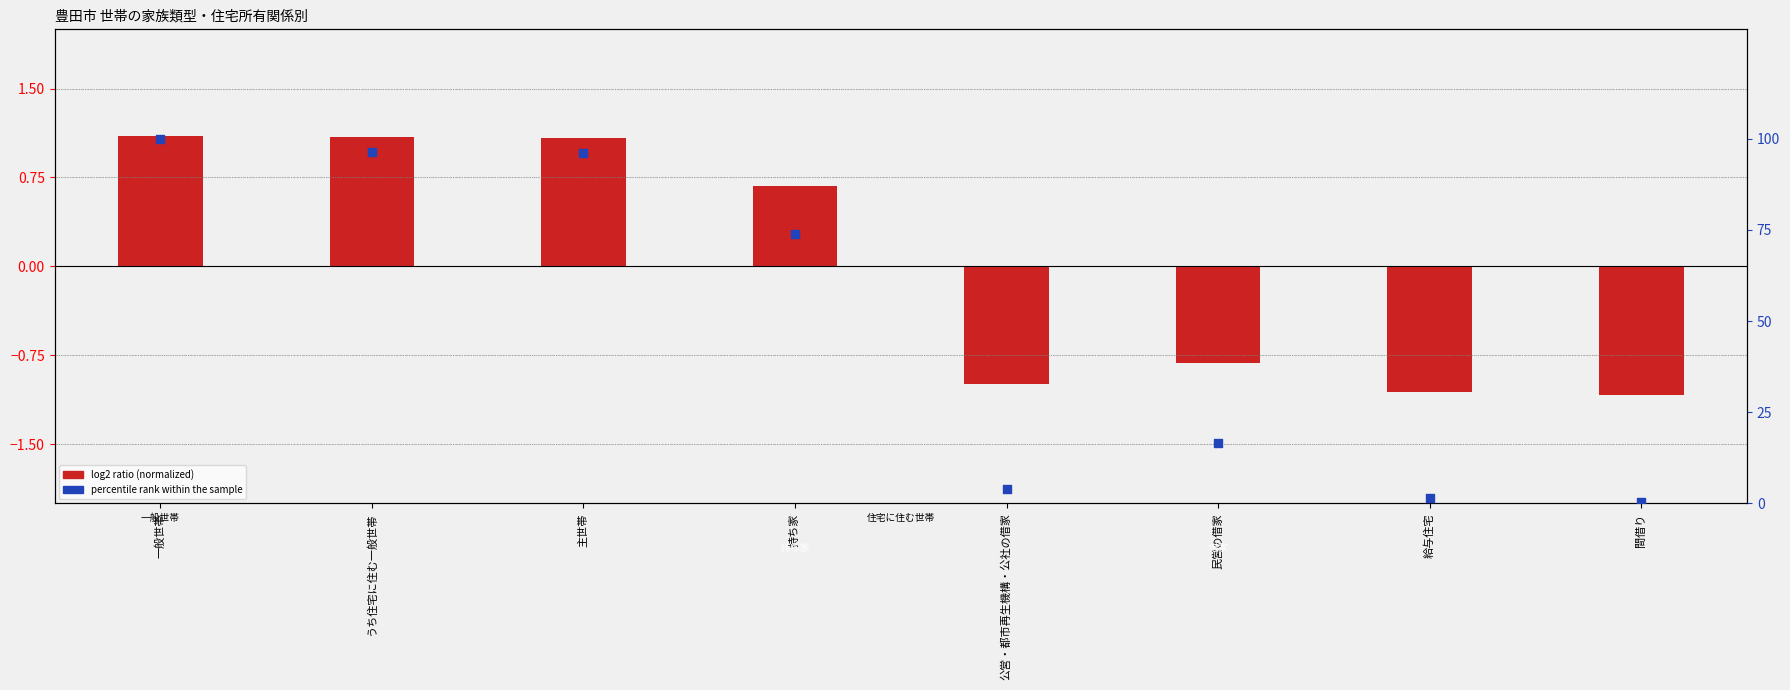

Between 間借り and 公営・都市再生機構・公社の借家, which is larger?

公営・都市再生機構・公社の借家